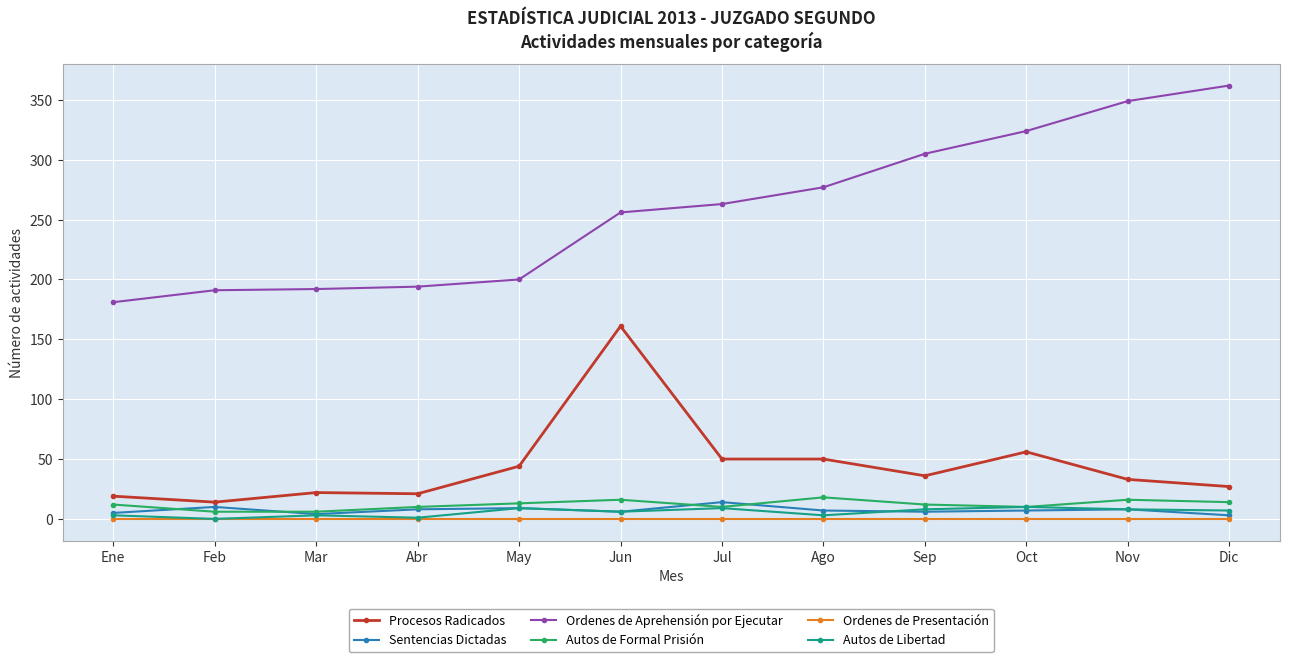

True or false: Autos de Libertad has more than 1 interior local peaks.

True